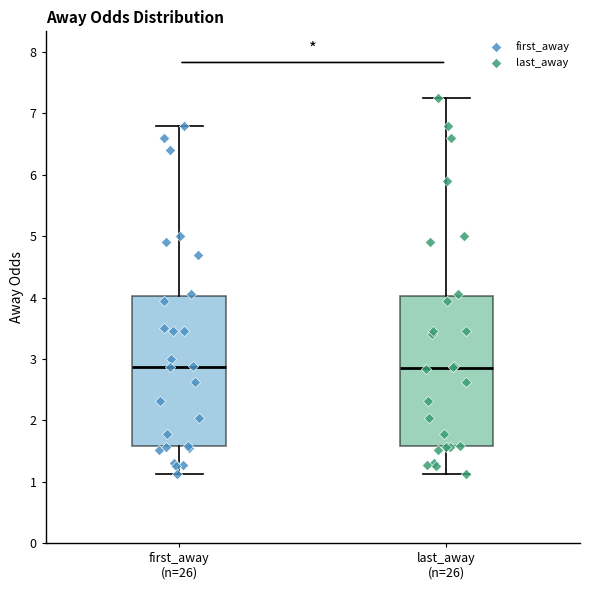

Reading left to right, read every box against the y-axis: the position of its median line, the range the box covers, and the ends of its whiskers. The values are not printed on the chart, so give them approximately, as read against the axis.

first_away (n=26): median 2.9, box 1.6 to 4.0, whiskers 1.1 to 6.8
last_away (n=26): median 2.8, box 1.6 to 4.0, whiskers 1.1 to 7.3